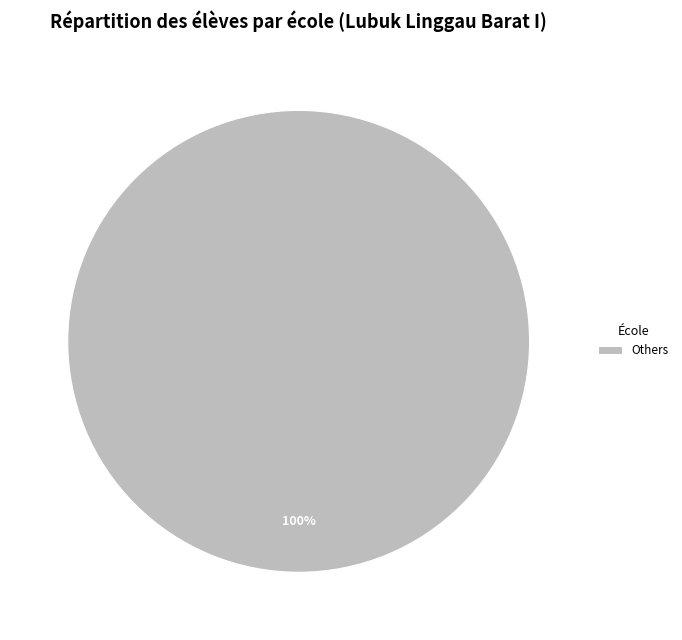

Is it true that Others is 94% of the pie?

False